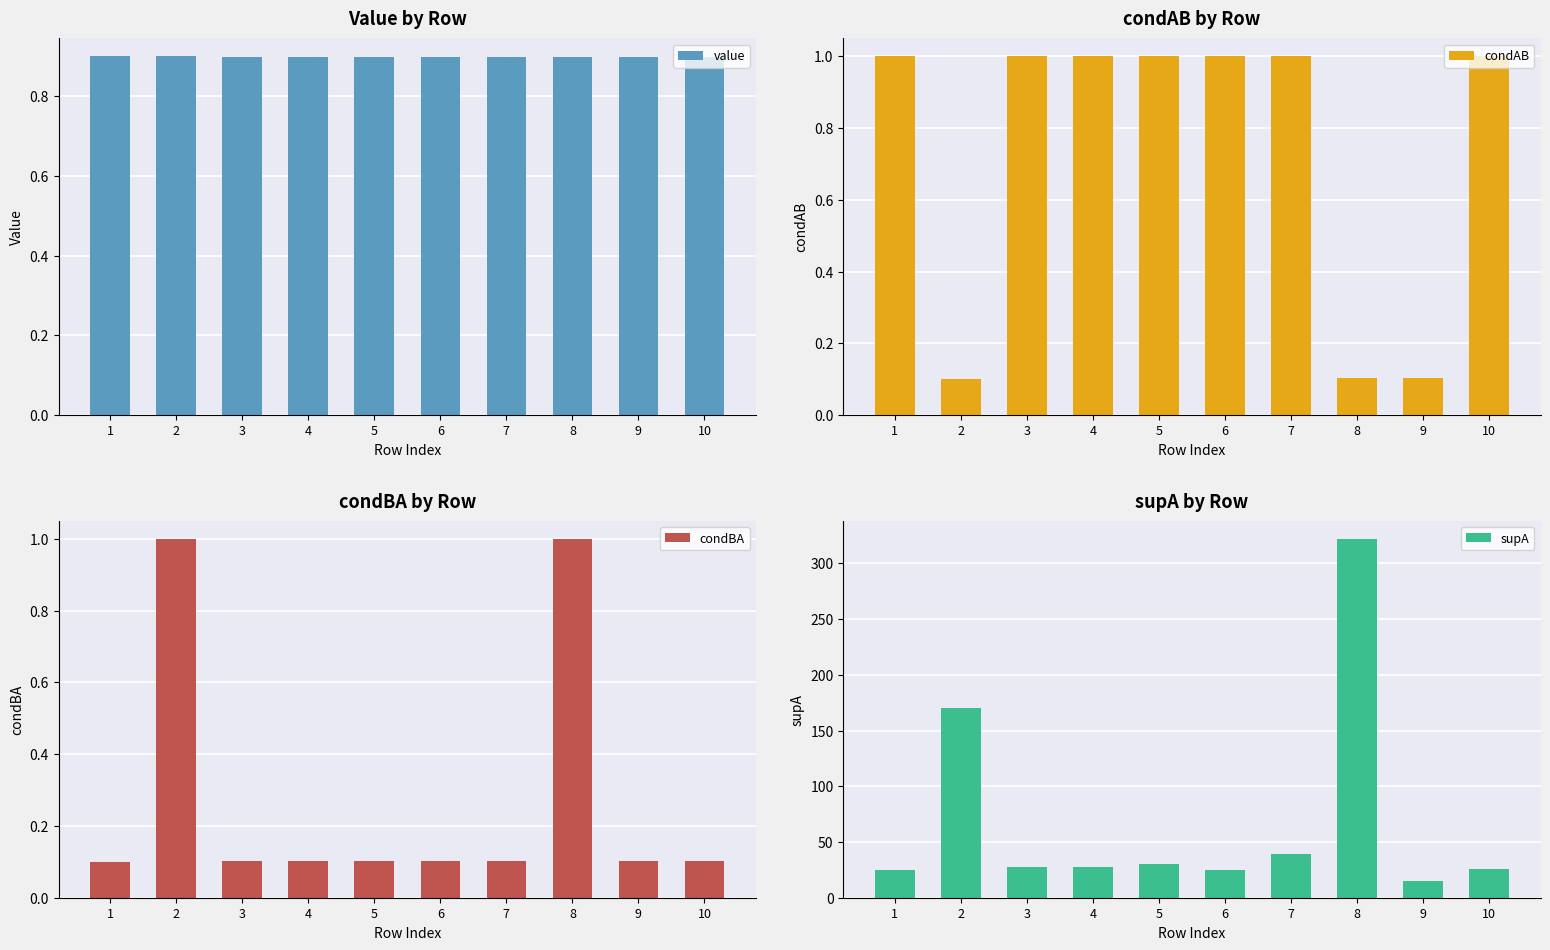

At which label does condAB reach its peak?

1